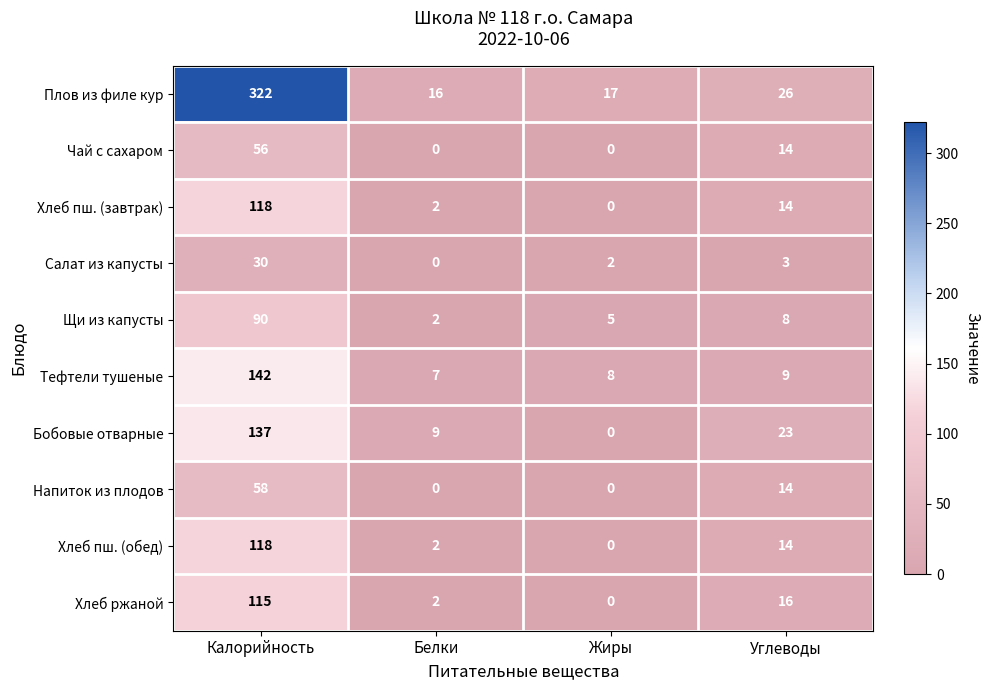

What is the approximate value of Хлеб пш. (завтрак) at Калорийность, to the nearest 50?

100